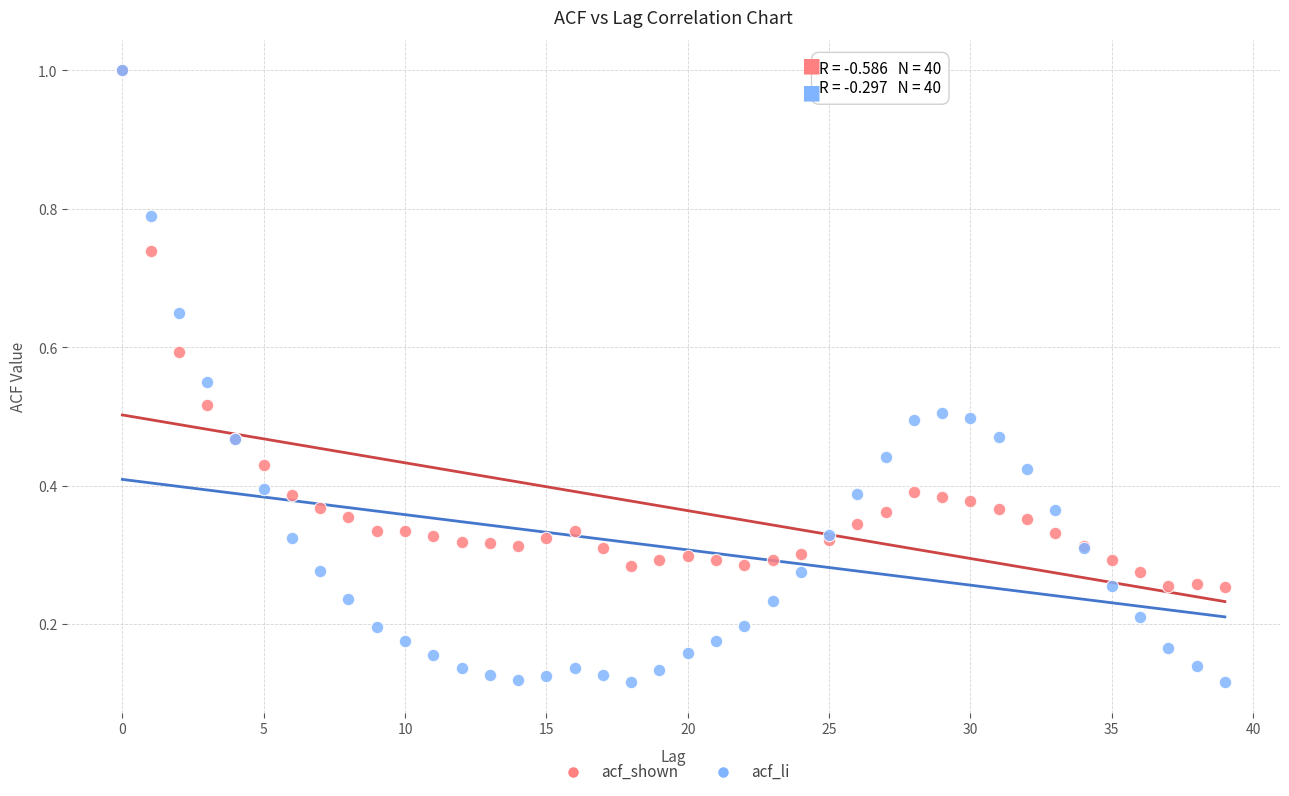

What are all the series names shown in the legend?

acf_shown, acf_li